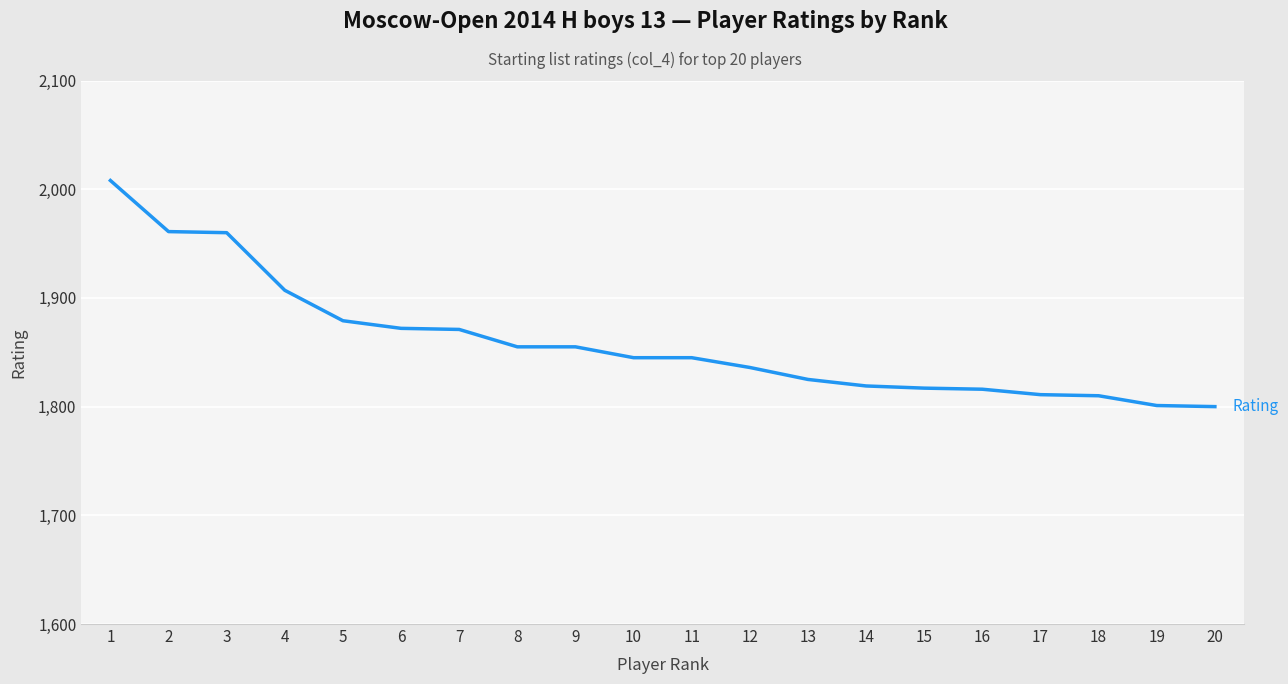

True or false: the data shows 2583 at 19.

False